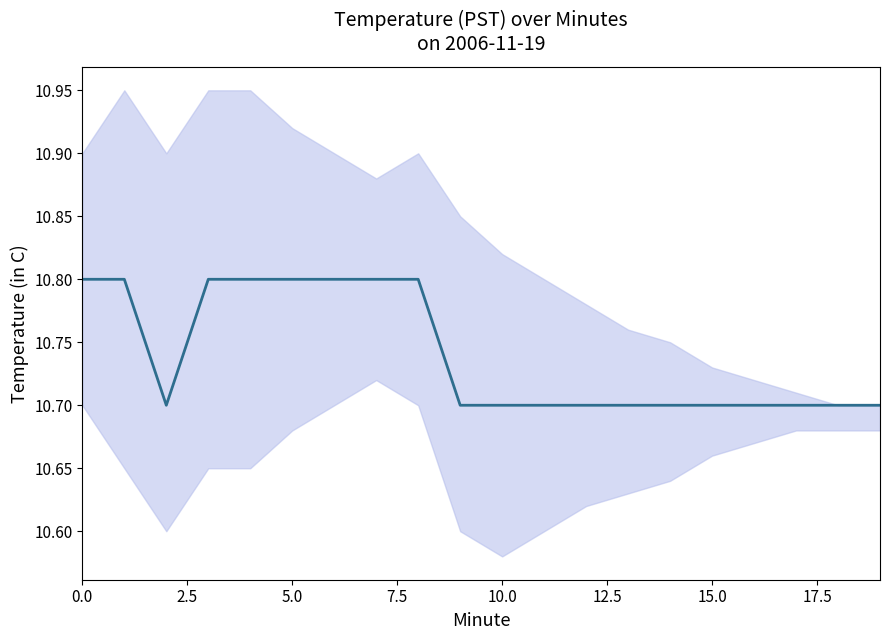

What is the maximum value shown in the chart?

10.8